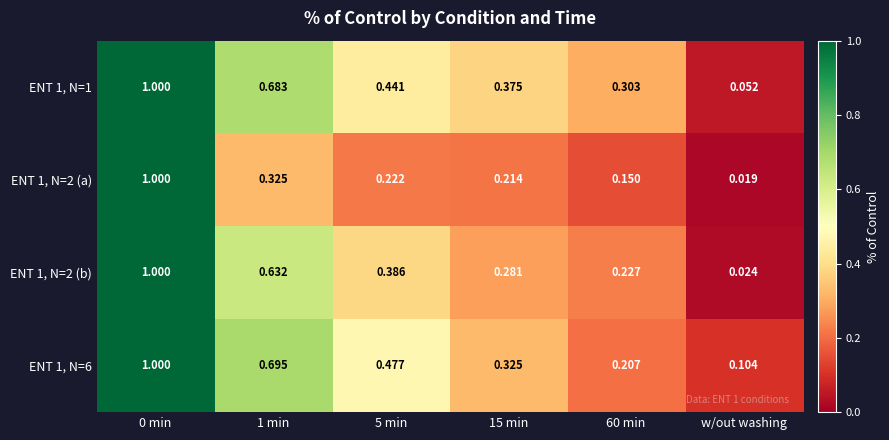

Where is ENT 1, N=2 (b) nearest to the value 0?

w/out washing